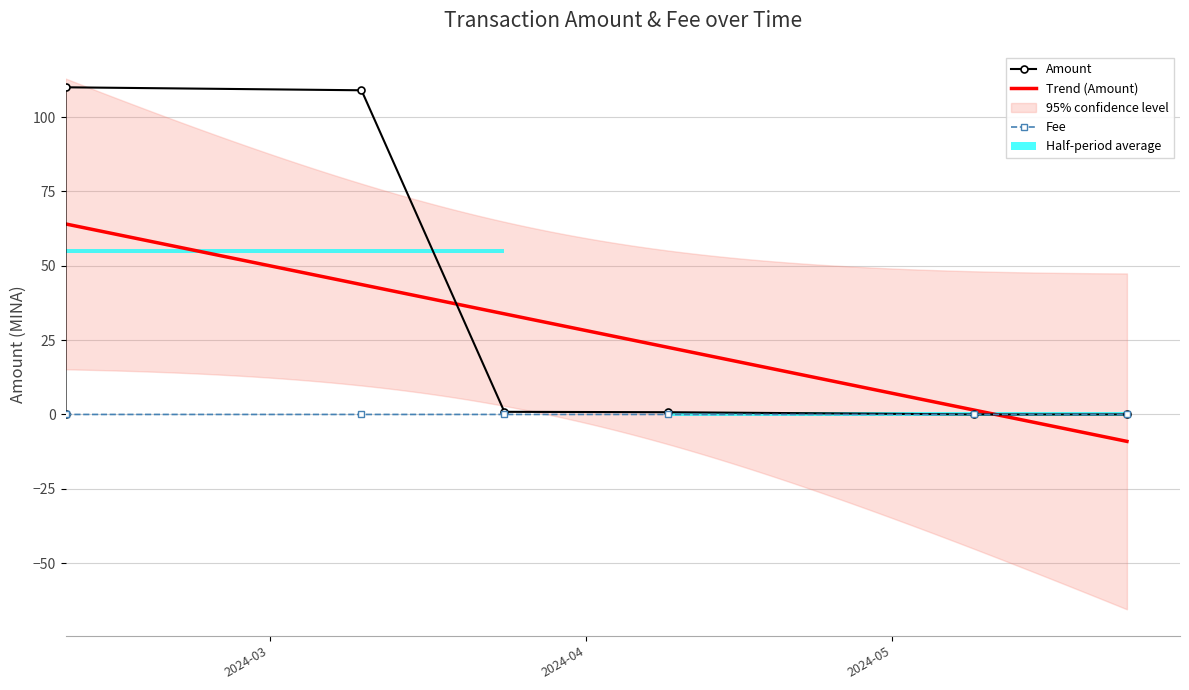

What is the sum of the Amount values at 2024-03-24 and 2024-05-09?

0.9